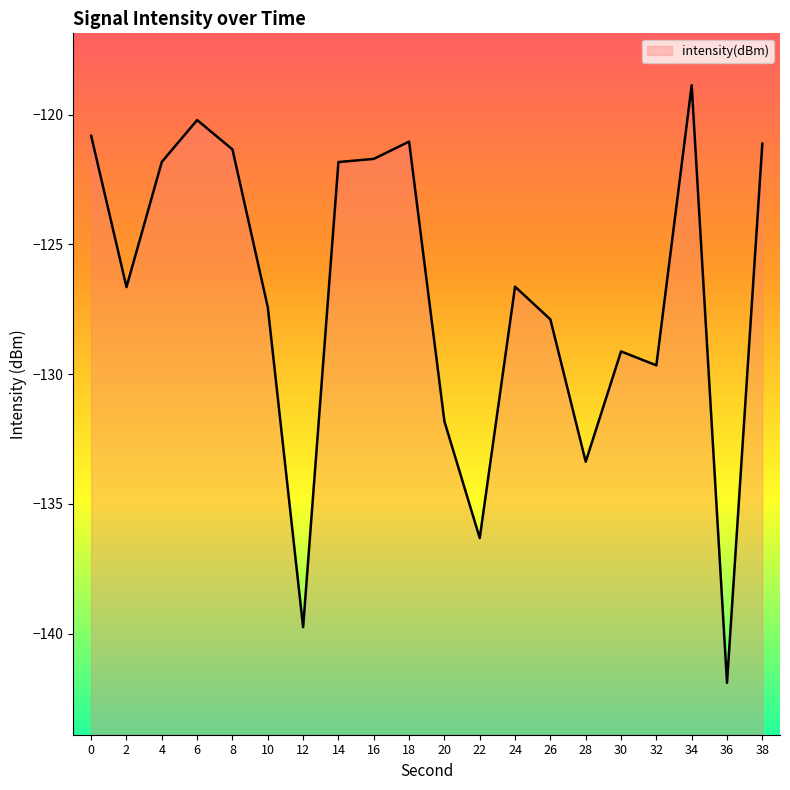

Rank the categories by value from highest to lowest.

34, 6, 0, 18, 38, 8, 16, 4, 14, 24, 2, 10, 26, 30, 32, 20, 28, 22, 12, 36